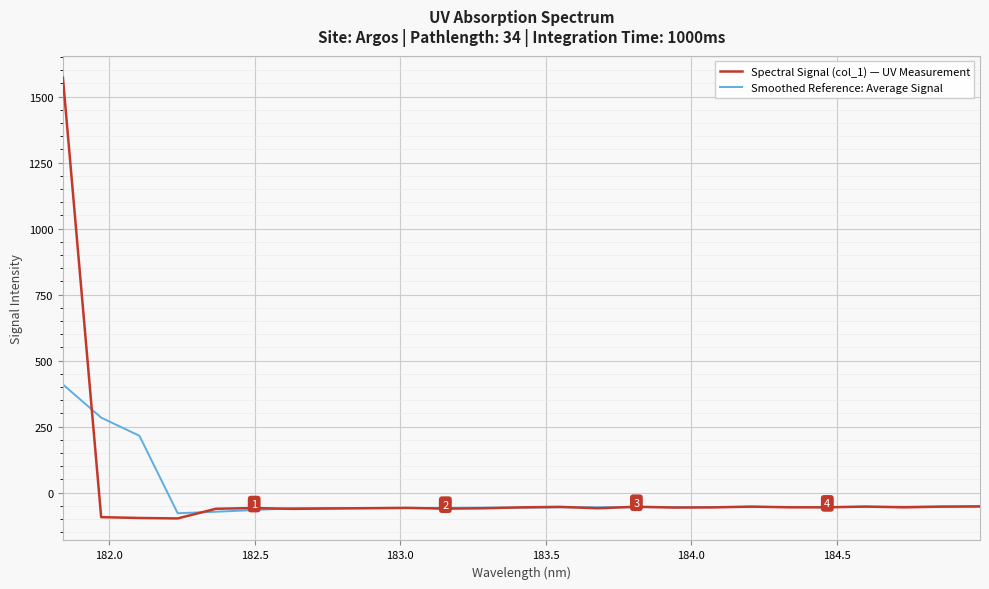

Which series has the widest spread of values?

Spectral Signal (col_1) — UV Measurement